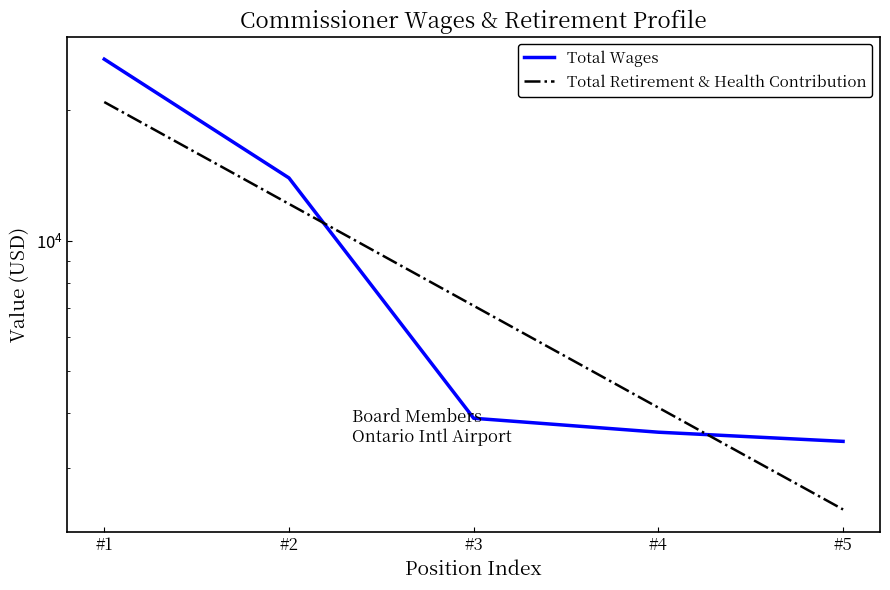

True or false: Total Retirement & Health Contribution has more than 1 points higher than both neighbors.

False